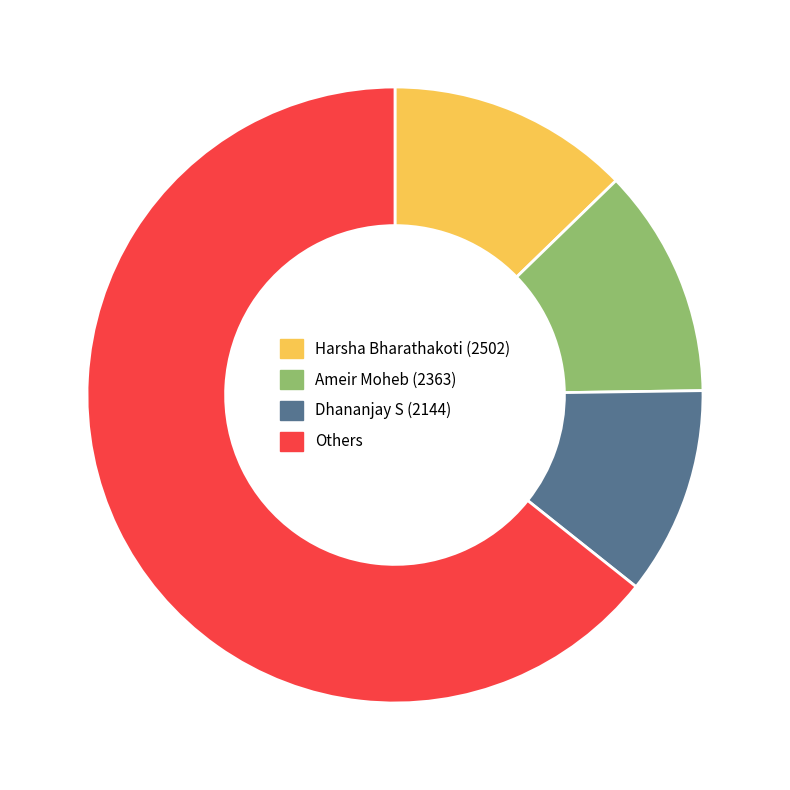

What is the smallest slice in the pie chart?

Dhananjay S (2144)